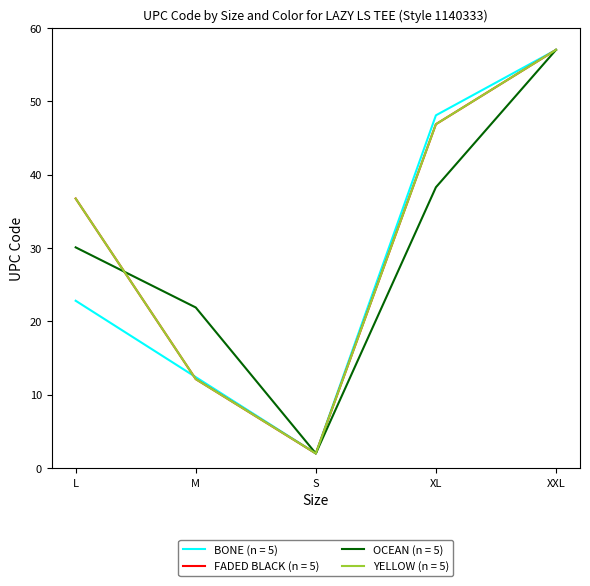

True or false: YELLOW (n = 5) and BONE (n = 5) cross at least once.

True